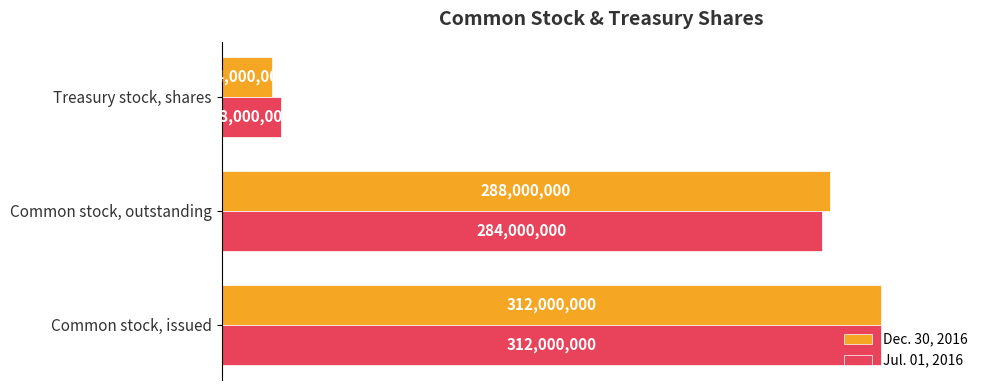

At how many categories does at least one series exceed 298251127?

1